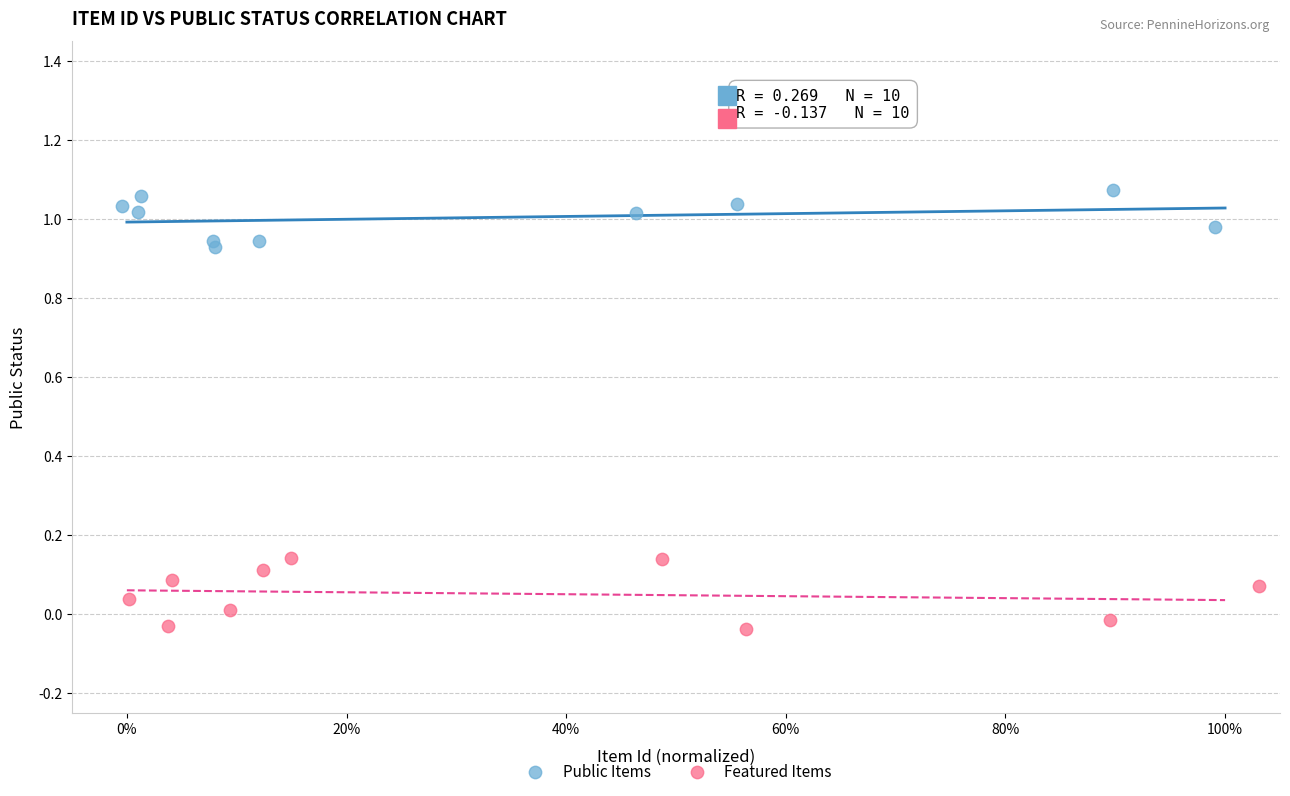

Which series reaches the minimum Y coordinate?

Featured Items